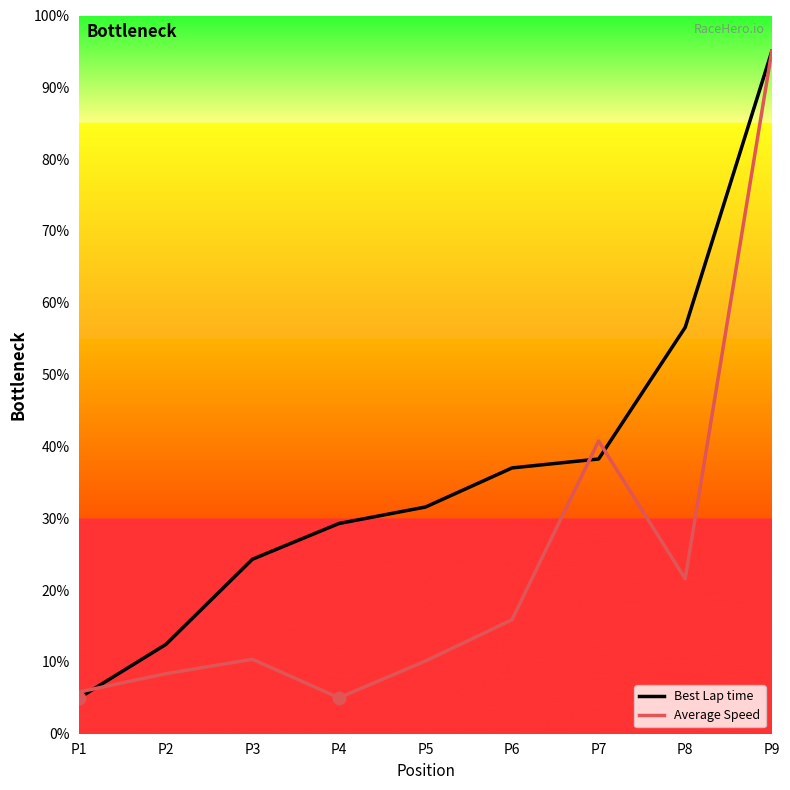

Which series has the largest total across all categories?

Best Lap time